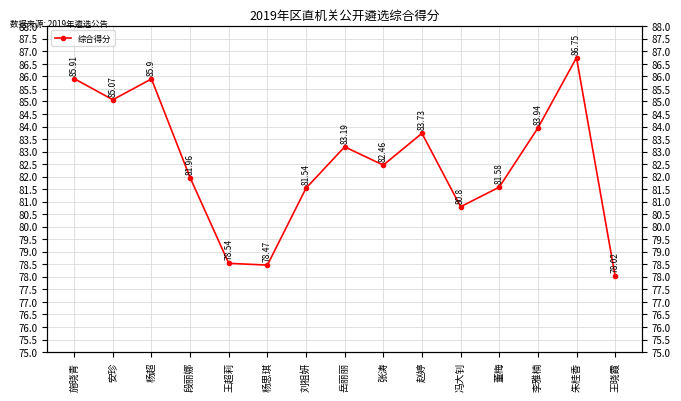

Read the value at 刘祖妍.

81.5